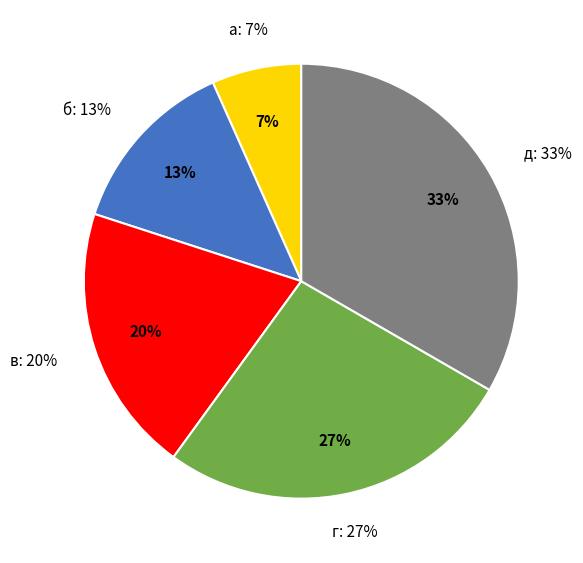

Count the number of slices in the pie.

5